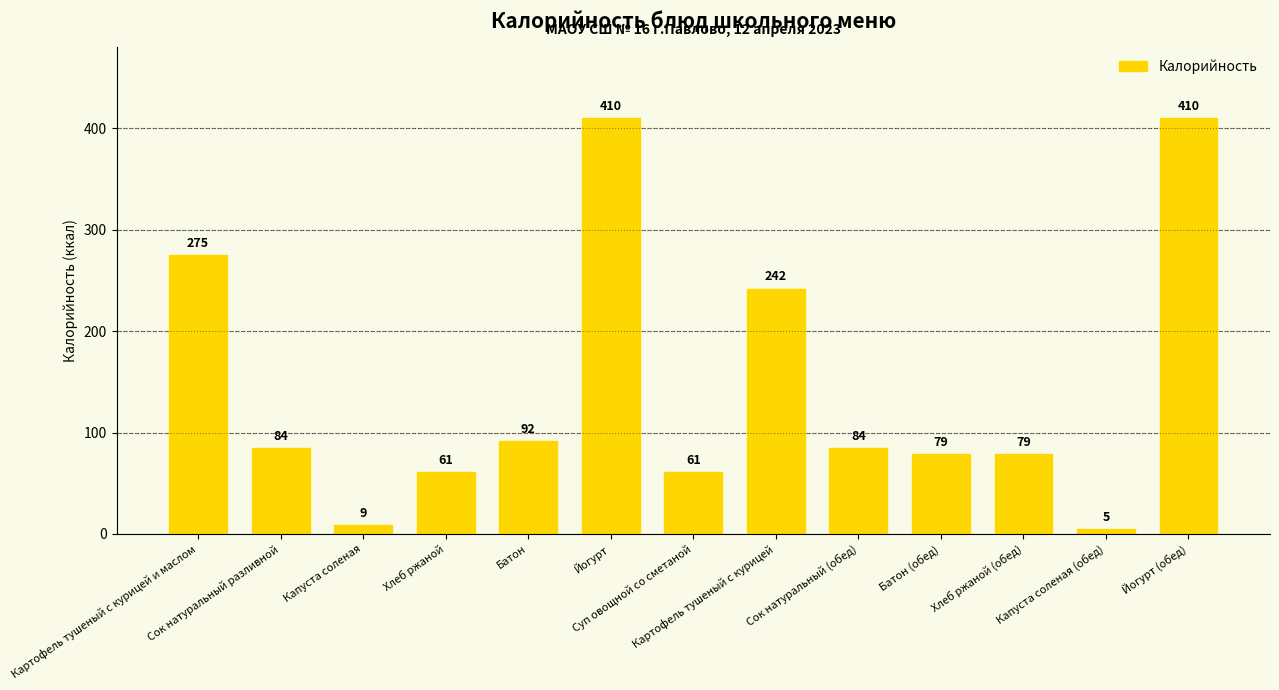

What is the label of the 10th bar from the left?

Батон (обед)